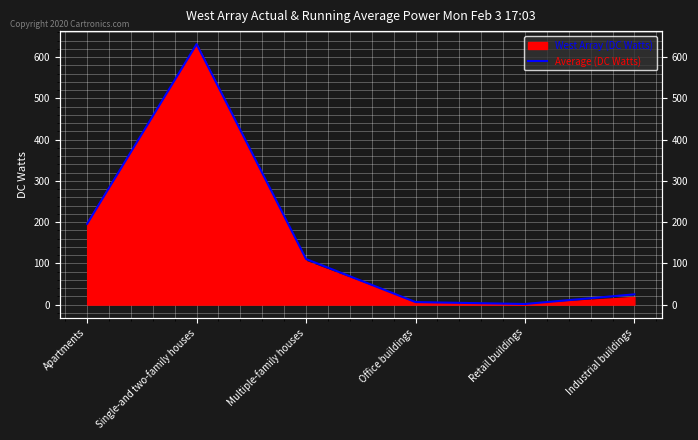

How many categories are shown in the chart?

6